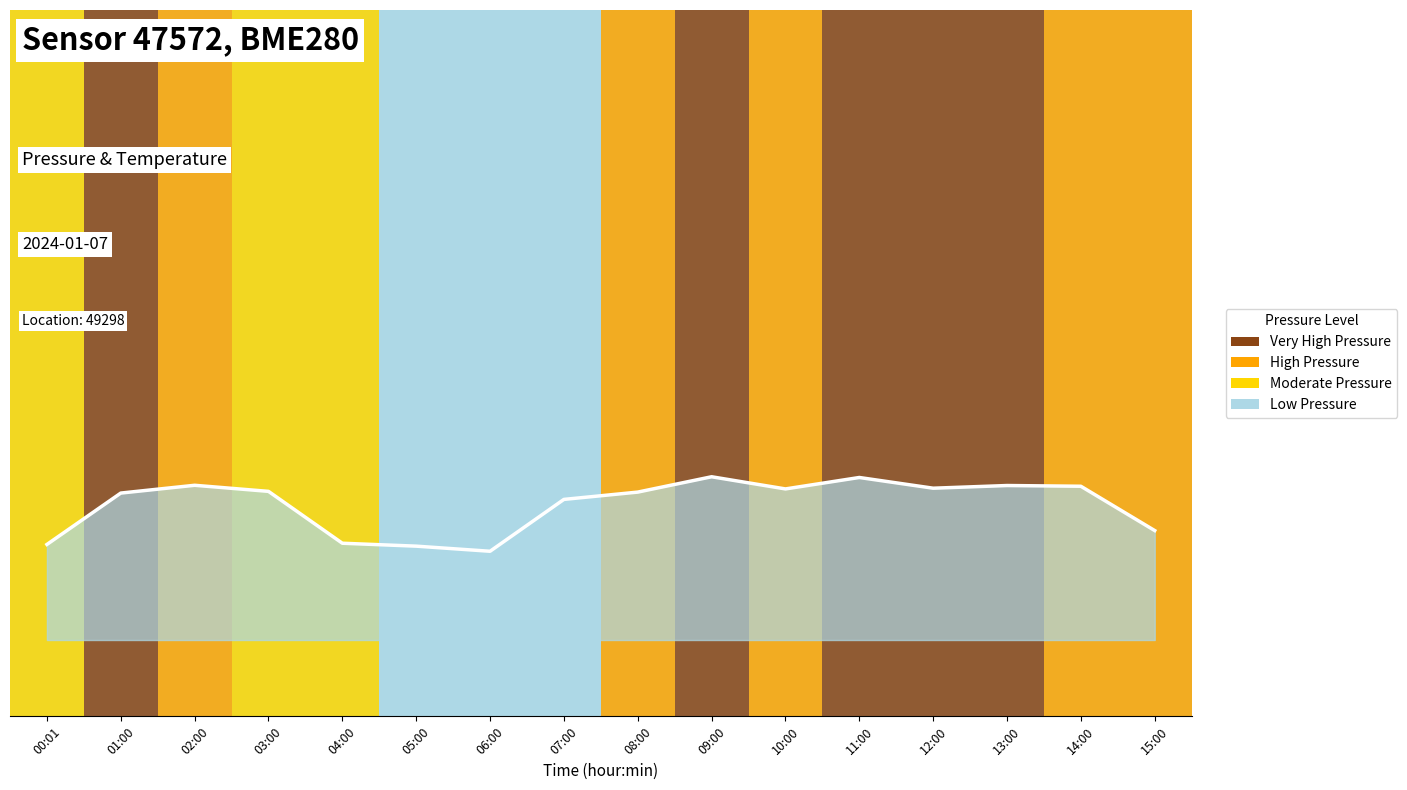

Reading left to right, transcribe all the data shown in this chart.

99854.7	99888.3	99893.4	99889.4	99855.5	99853.5	99850.2	99884.2	99889.0	99899.0	99891.0	99898.5	99891.5	99893.3	99892.8	99863.8